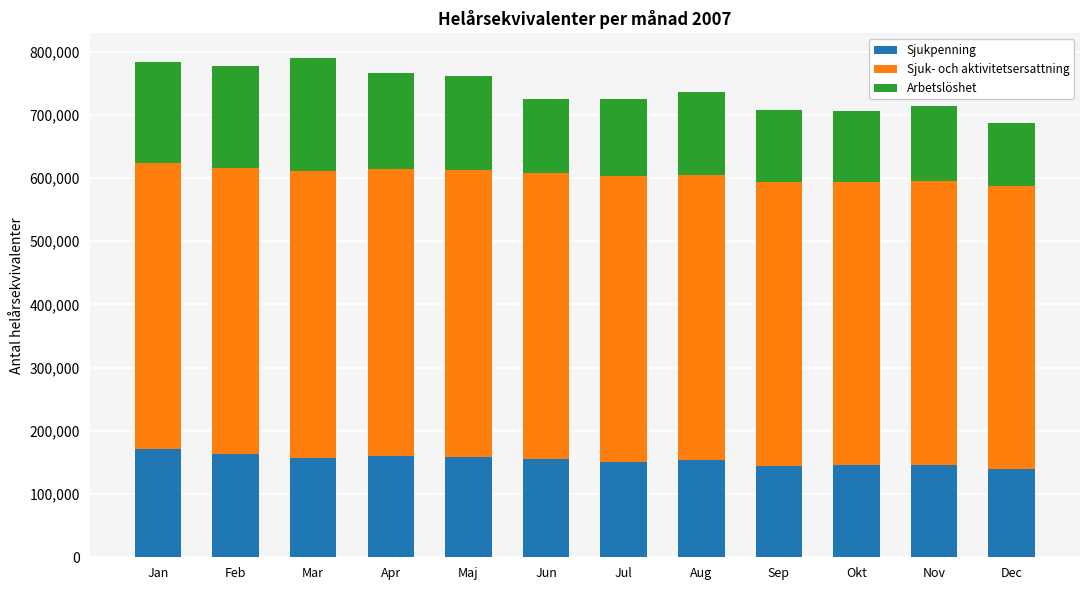

True or false: Sjukpenning has a value of 151519.4 at Jul.

True